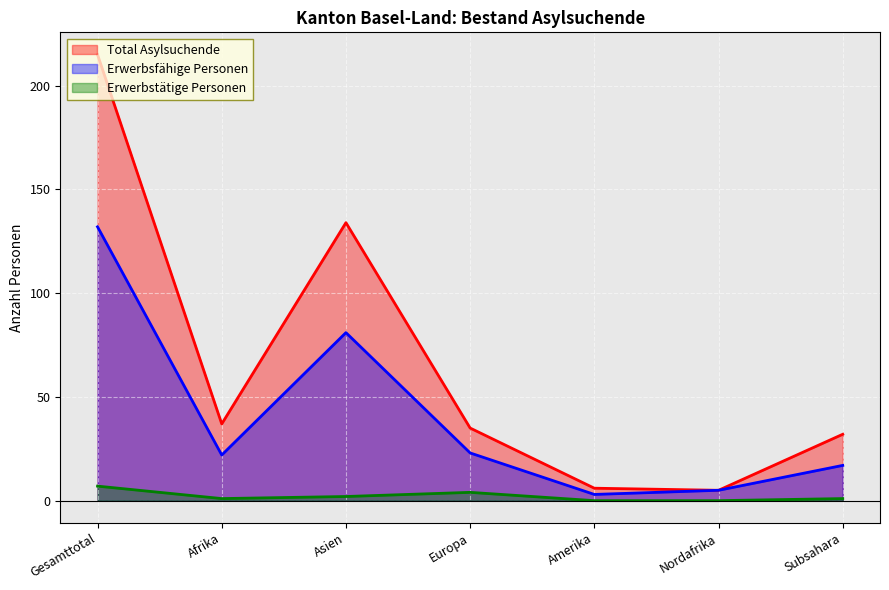

Is the value of Erwerbsfähige Personen at Nordafrika greater than the value of Total Asylsuchende at Afrika?

No